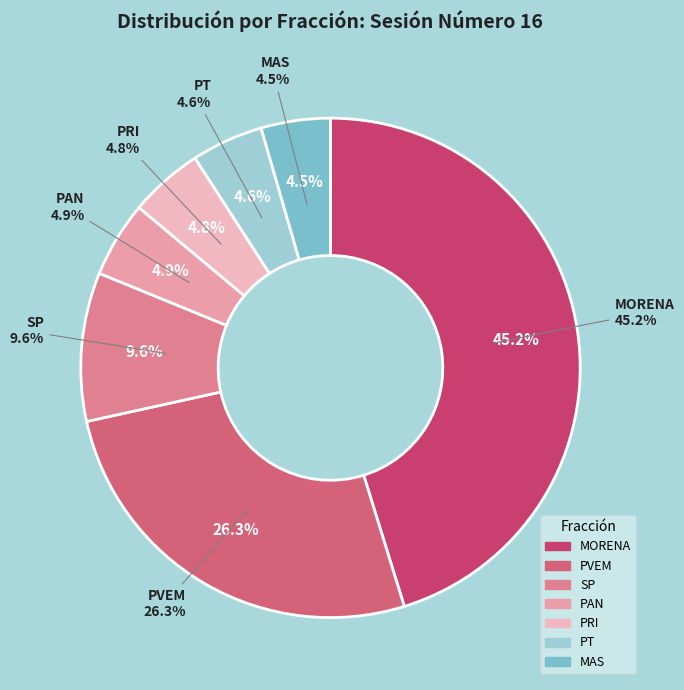

The MAS slice represents 18% of the pie. True or false?

False